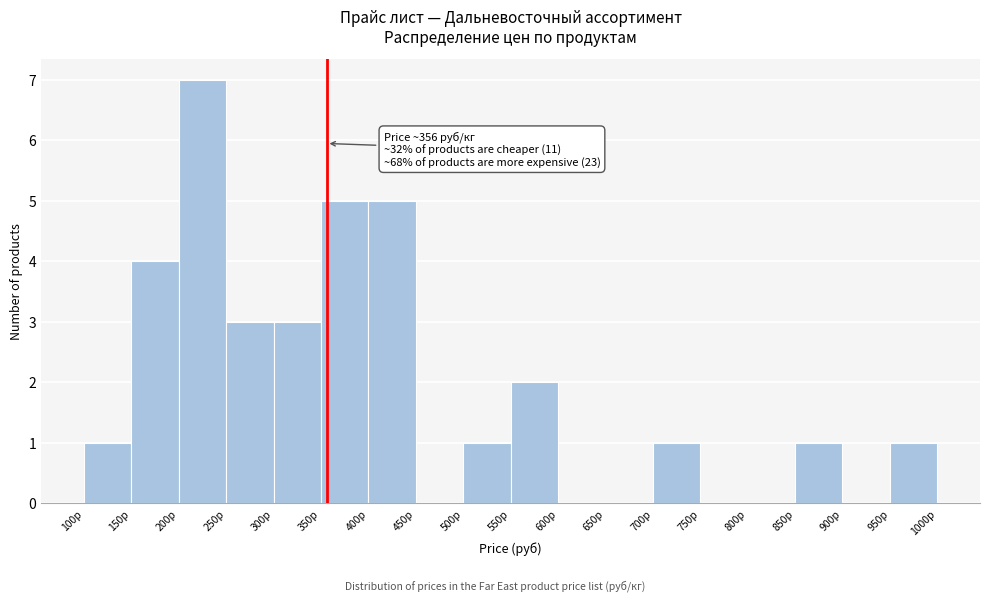

Over which range of the x-axis is the bar tallest?

200 to 250